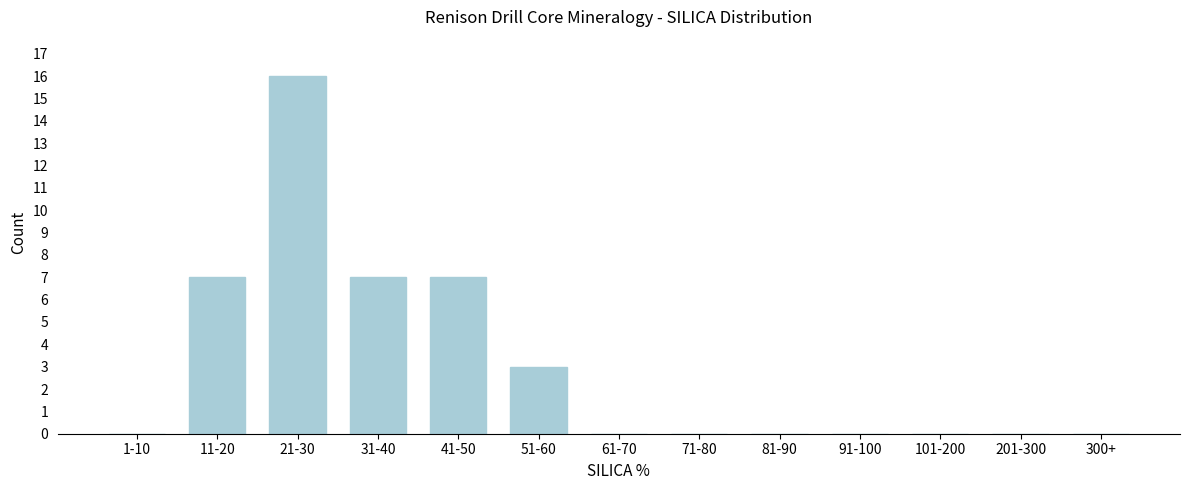

Reading left to right, list all the values displayed in this chart.

1-10=0	11-20=7	21-30=16	31-40=7	41-50=7	51-60=3	61-70=0	71-80=0	81-90=0	91-100=0	101-200=0	201-300=0	300+=0